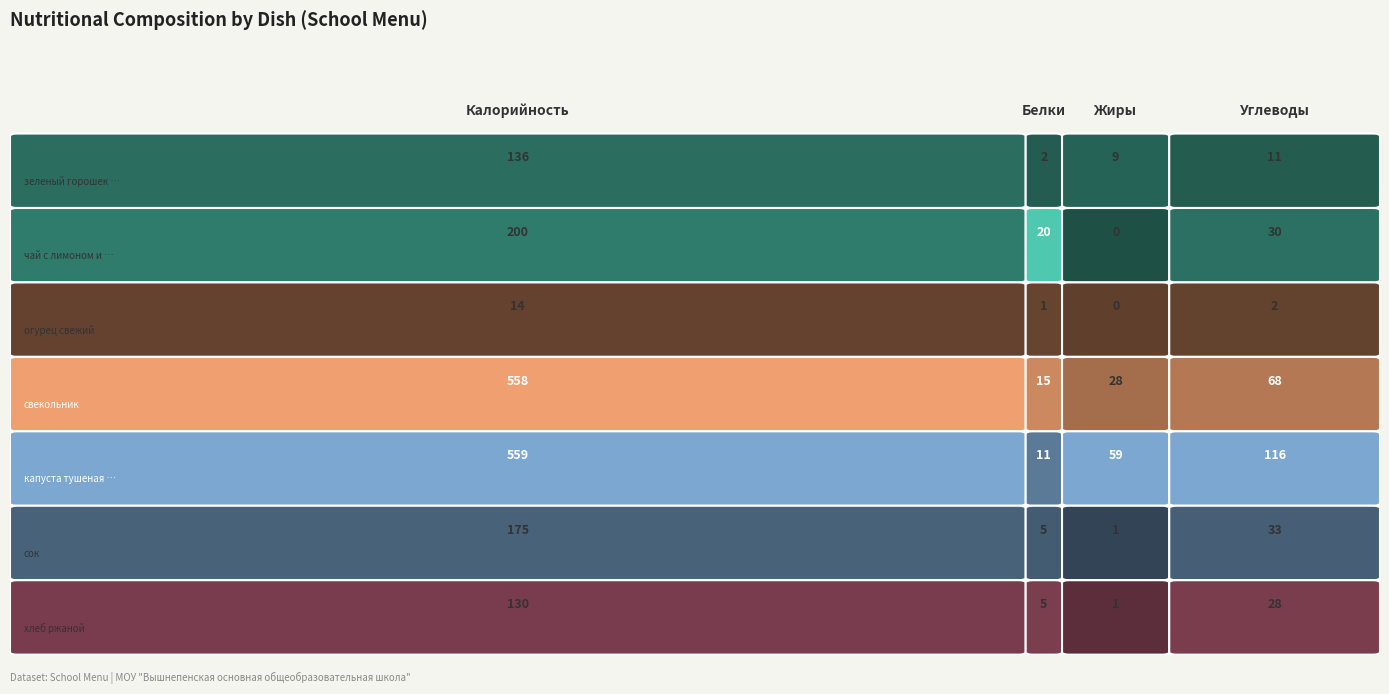

At which label does хлеб ржаной first exceed 28?

Калорийность